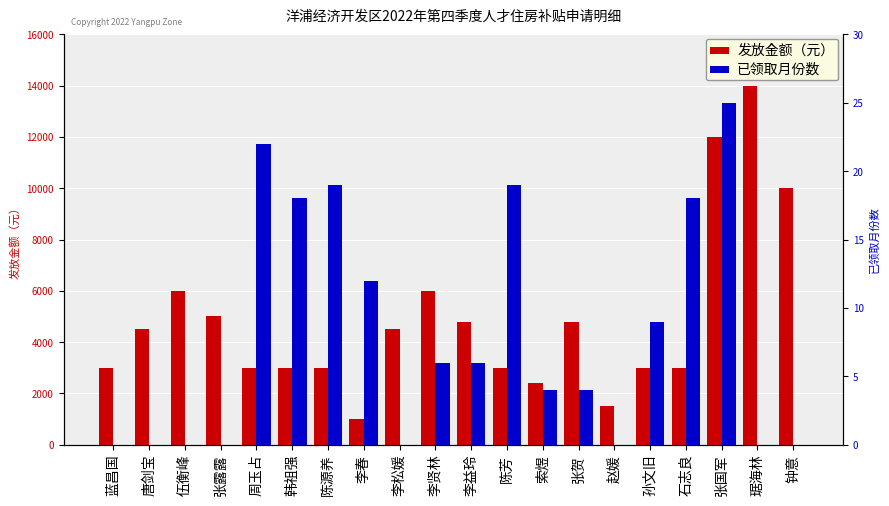

Reading right to left, extract all data points from this chart.

发放金额（元）: 10000	14000	12000	3000	3000	1500	4800	2400	3000	4800	6000	4500	1000	3000	3000	3000	5000	6000	4500	3000
已领取月份数: 0	0	25	18	9	0	4	4	19	6	6	0	12	19	18	22	0	0	0	0